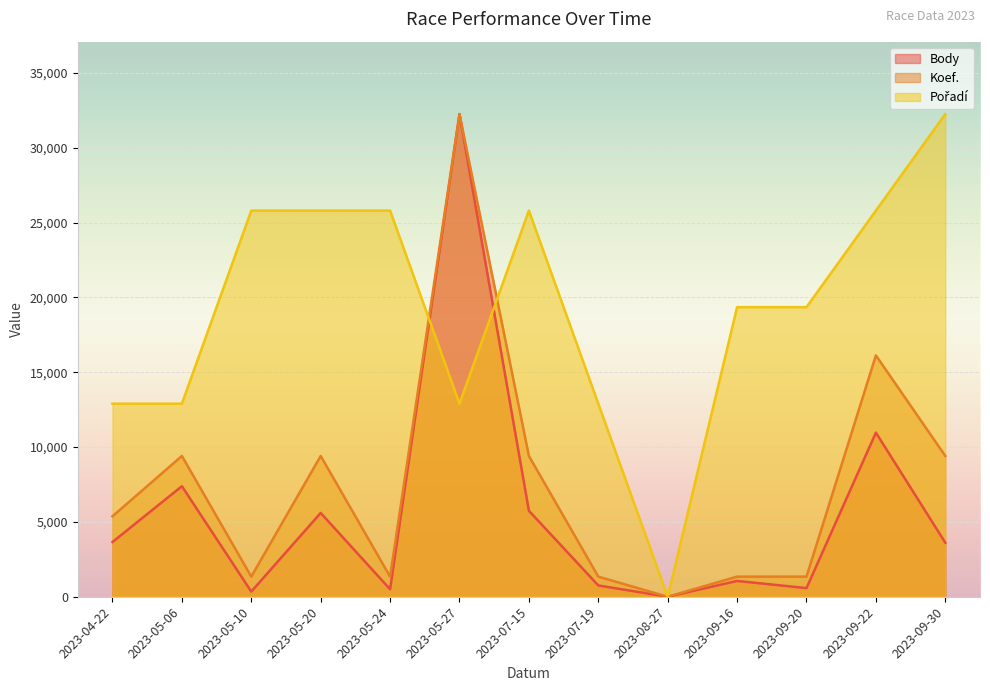

Which has a higher value, 2023-04-22 or 2023-09-16?

2023-04-22